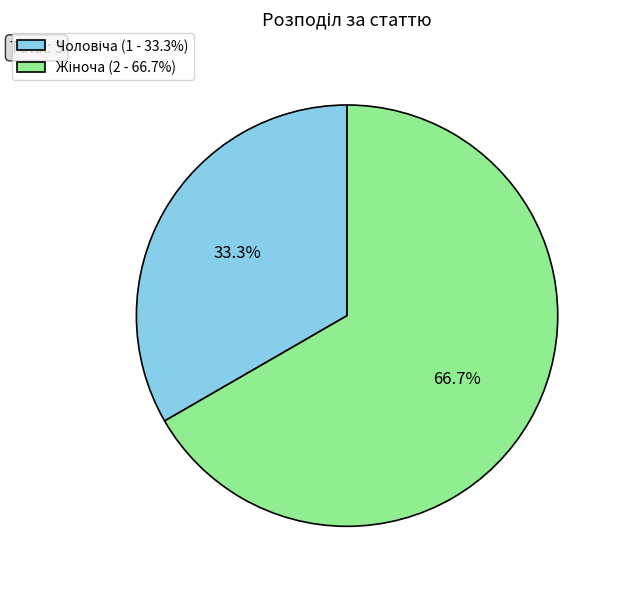

Does any single category account for the majority?

Yes